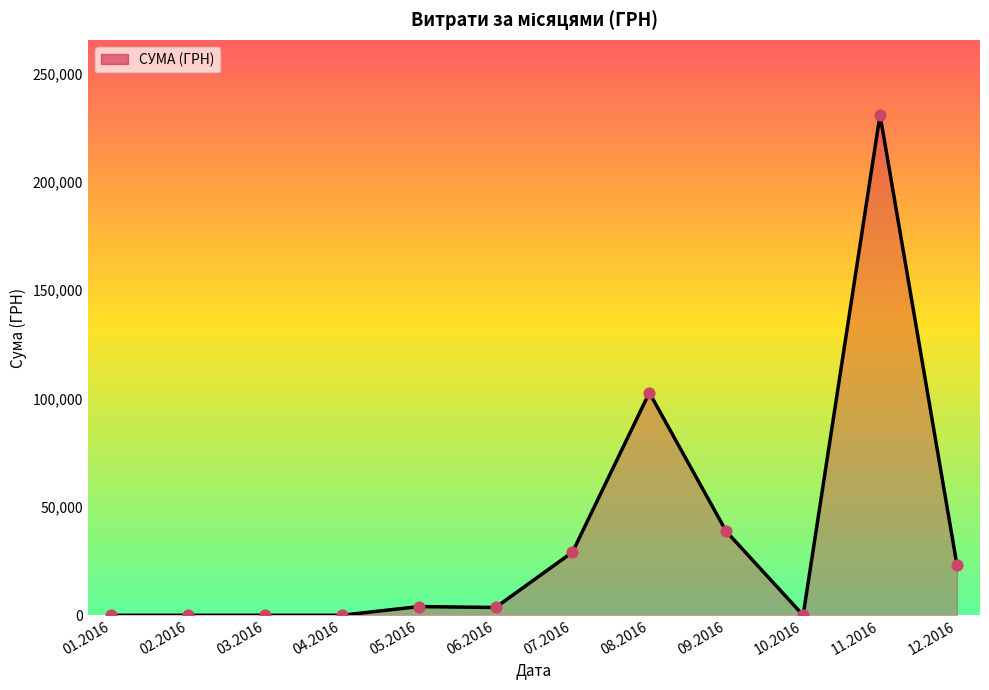

Between 07.2016 and 10.2016, which is larger?

07.2016